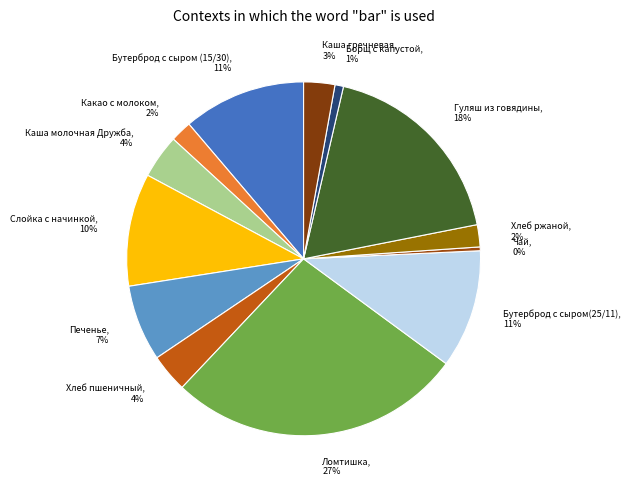

Is it true that Печенье is 1% of the pie?

False